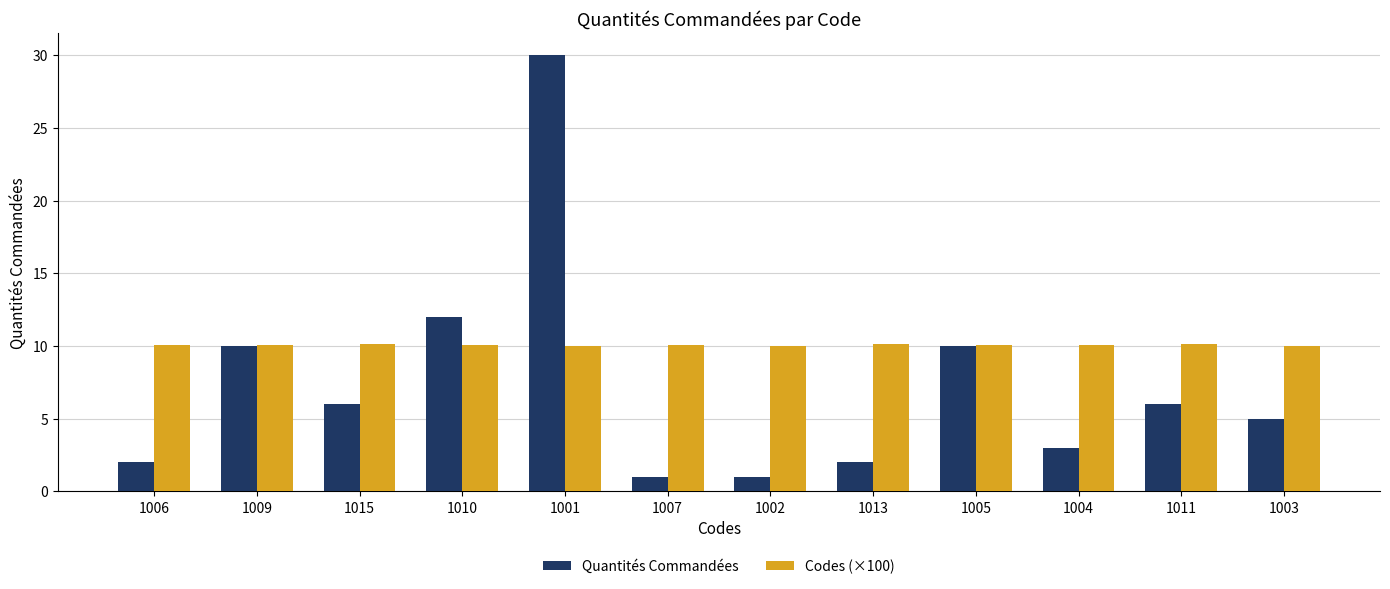

What is the spread (max minus min) of values at 1011?

4.1